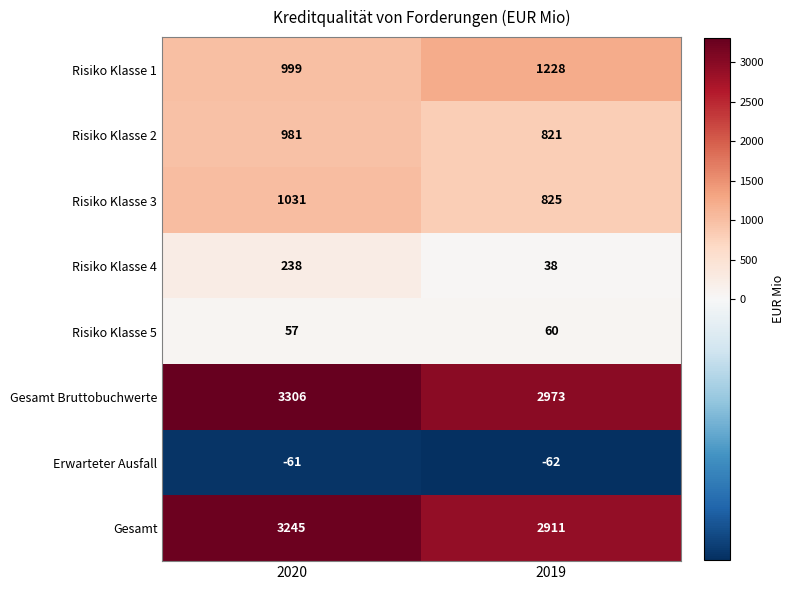

At which label is Erwarteter Ausfall closest to -61?

2020